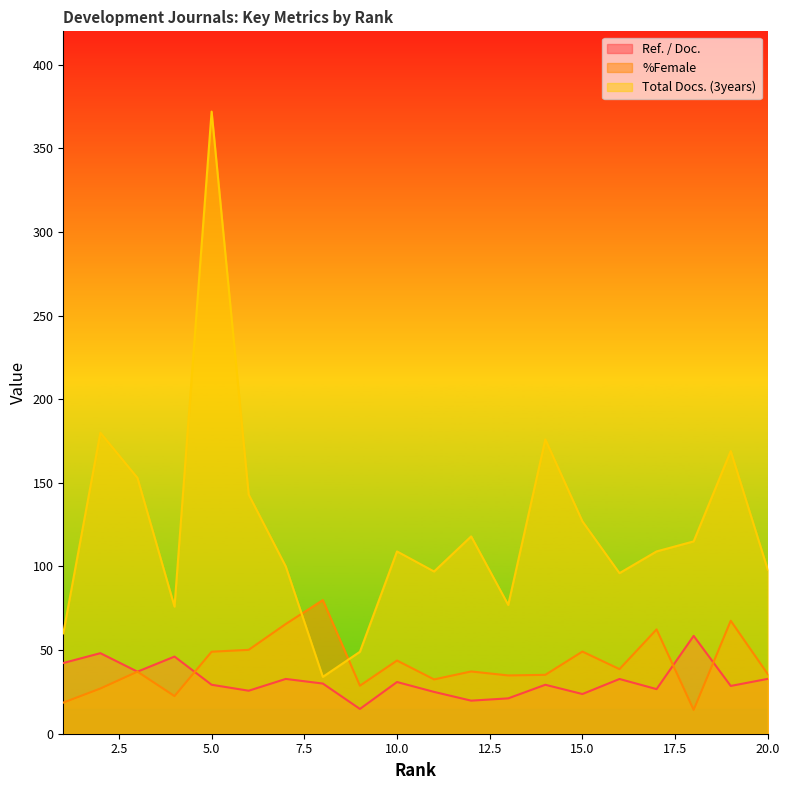

Which series changed the most between 2 and 11?

Total Docs. (3years)